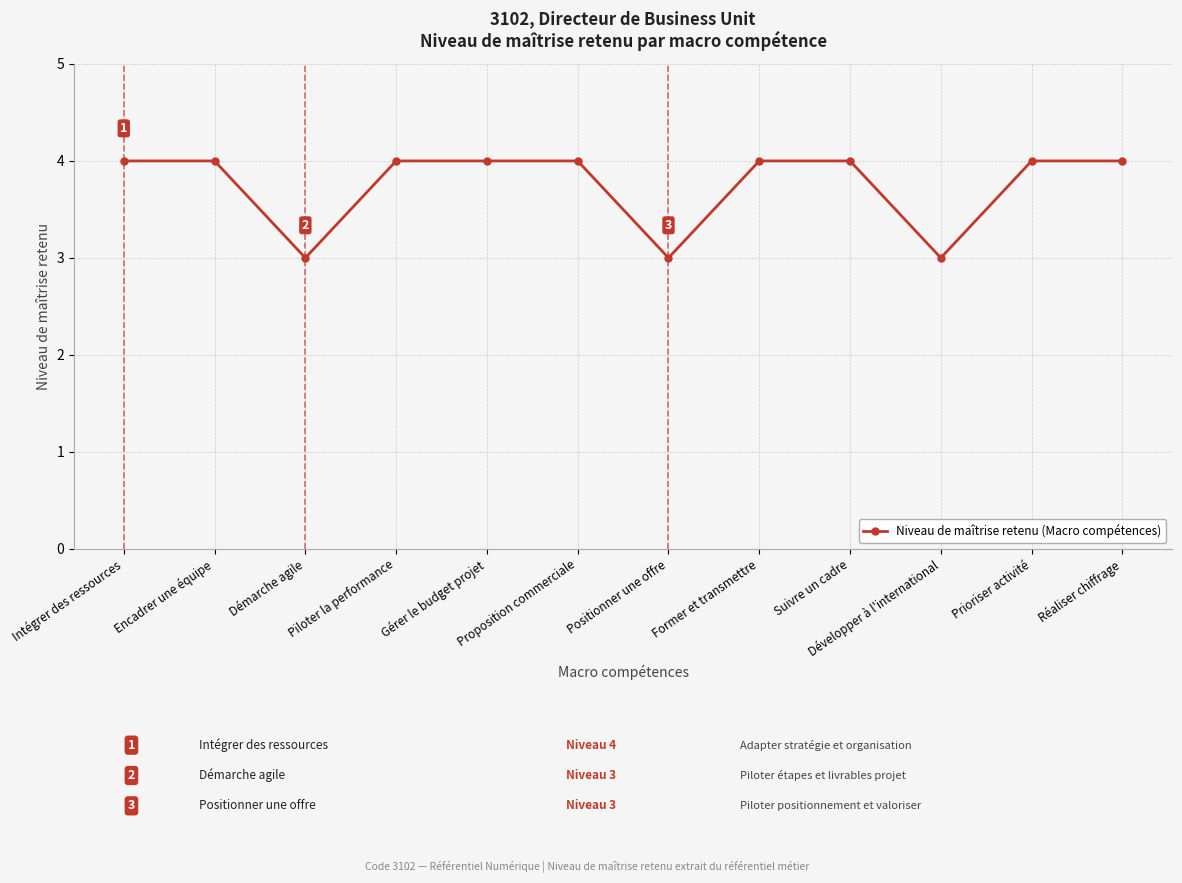

Count the number of data series in this chart.

1